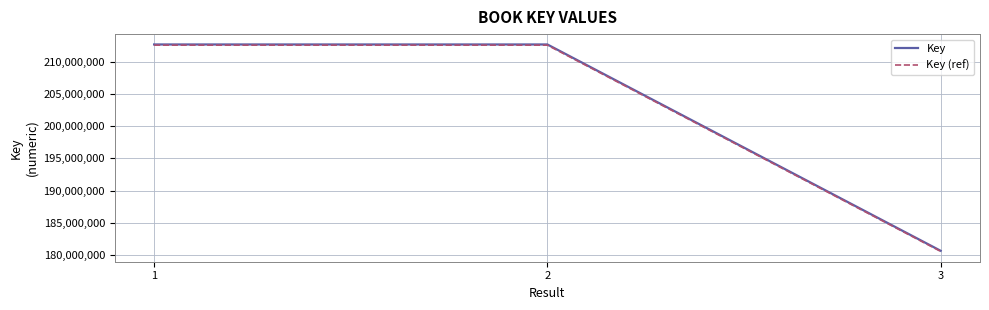

What is the difference between the second highest and minimum values in the Key series?

31931259.0